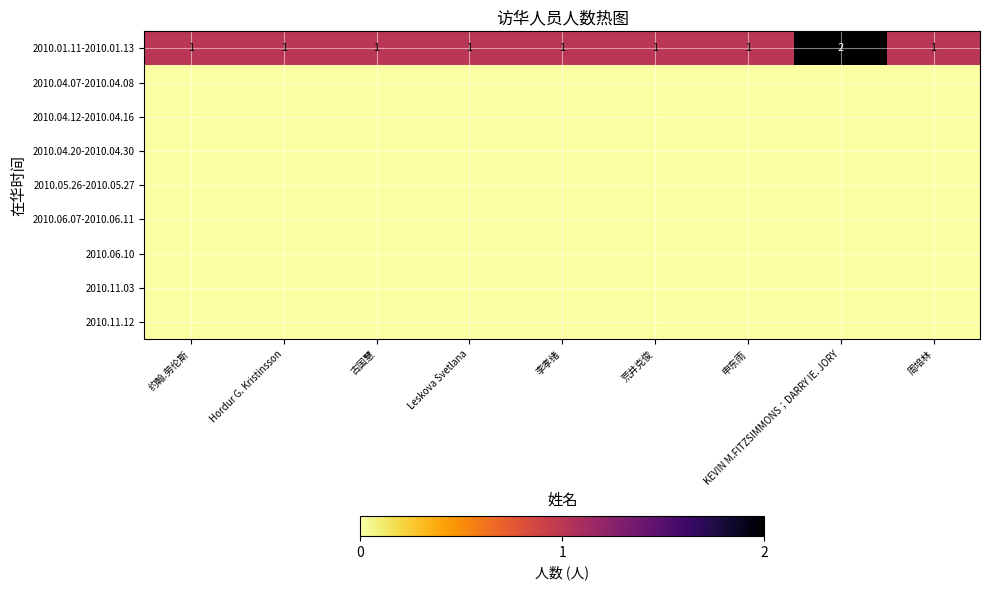

How many 2010.01.11-2010.01.13 values are between 1 and 2?

9